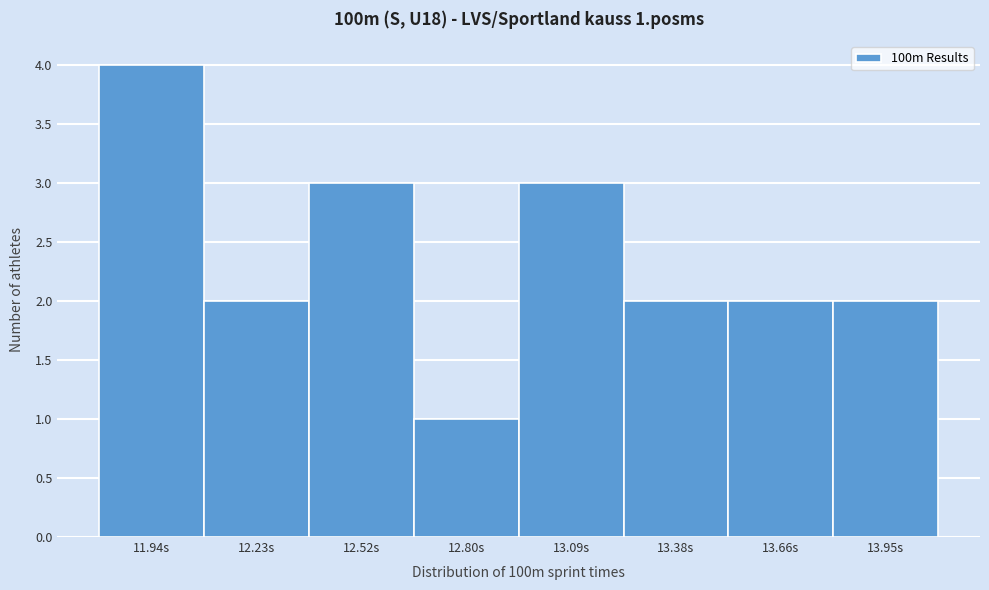

Reading left to right, extract all data points from this chart.

11.94s=4	12.23s=2	12.52s=3	12.80s=1	13.09s=3	13.38s=2	13.66s=2	13.95s=2